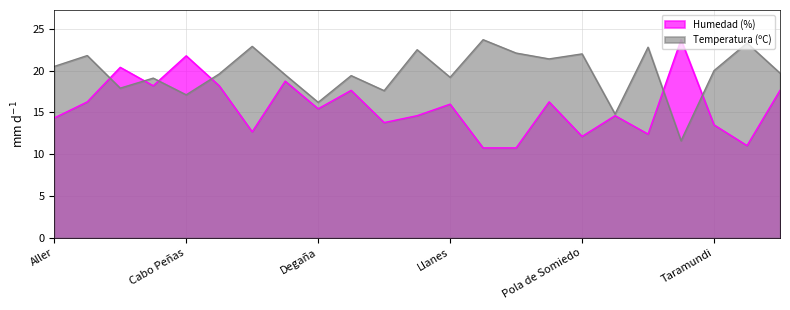

Where is the first local maximum for Temperatura (ºC)?

Amieva